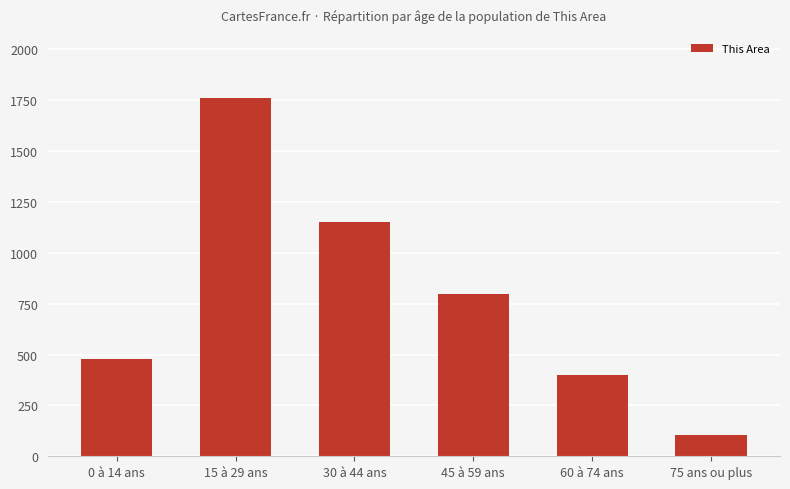

Between 60 à 74 ans and 15 à 29 ans, which is larger?

15 à 29 ans